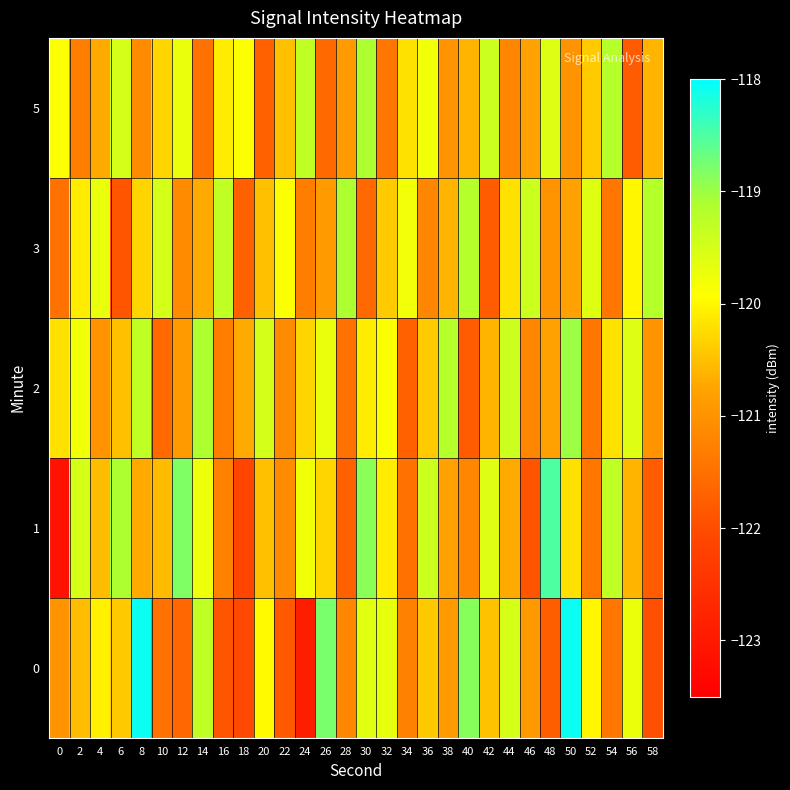

How many distinct data groups are displayed?

5